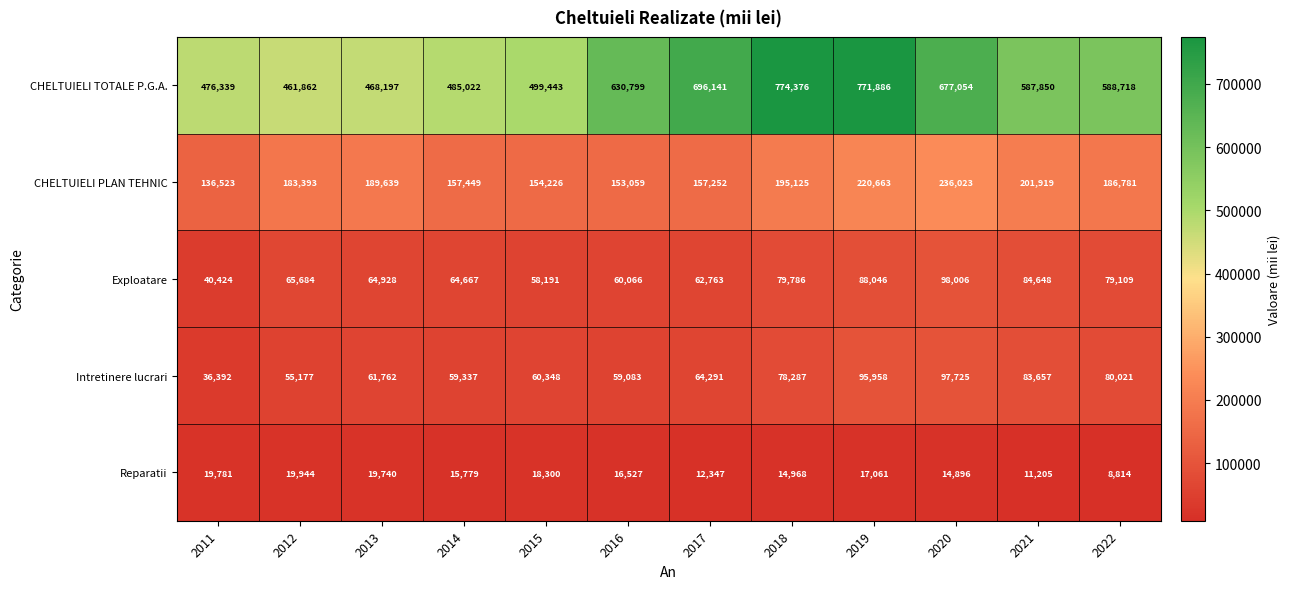

The Intretinere lucrari series shows 55177 at 2012. True or false?

True